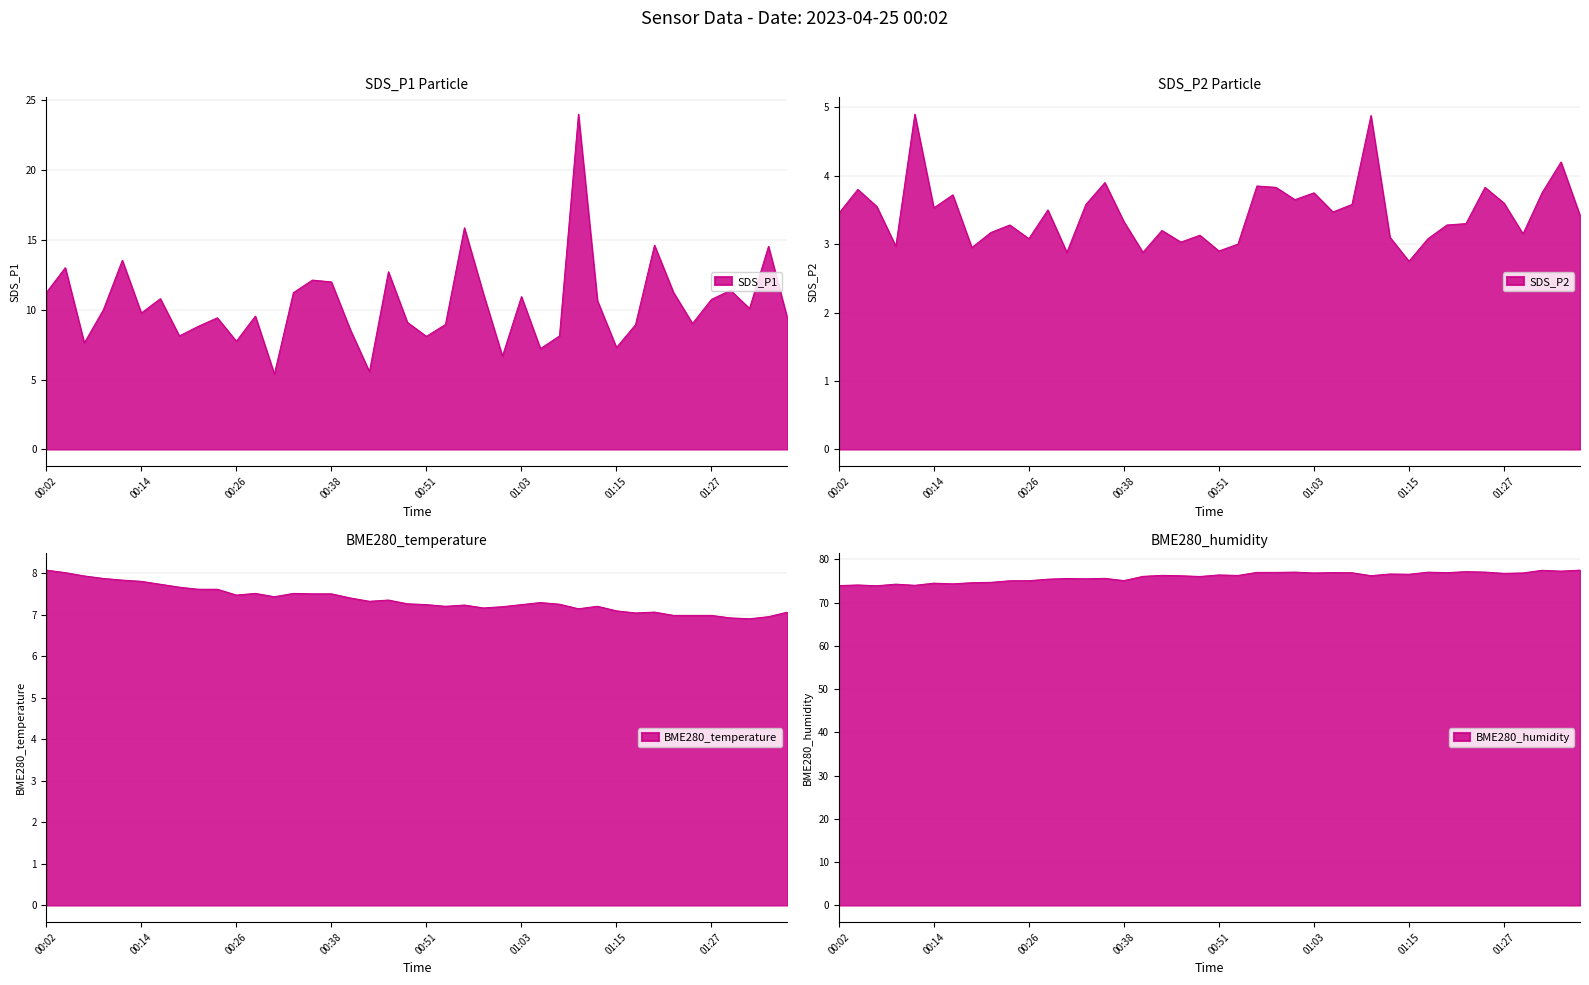

At which label is SDS_P2 closest to 3?

00:53